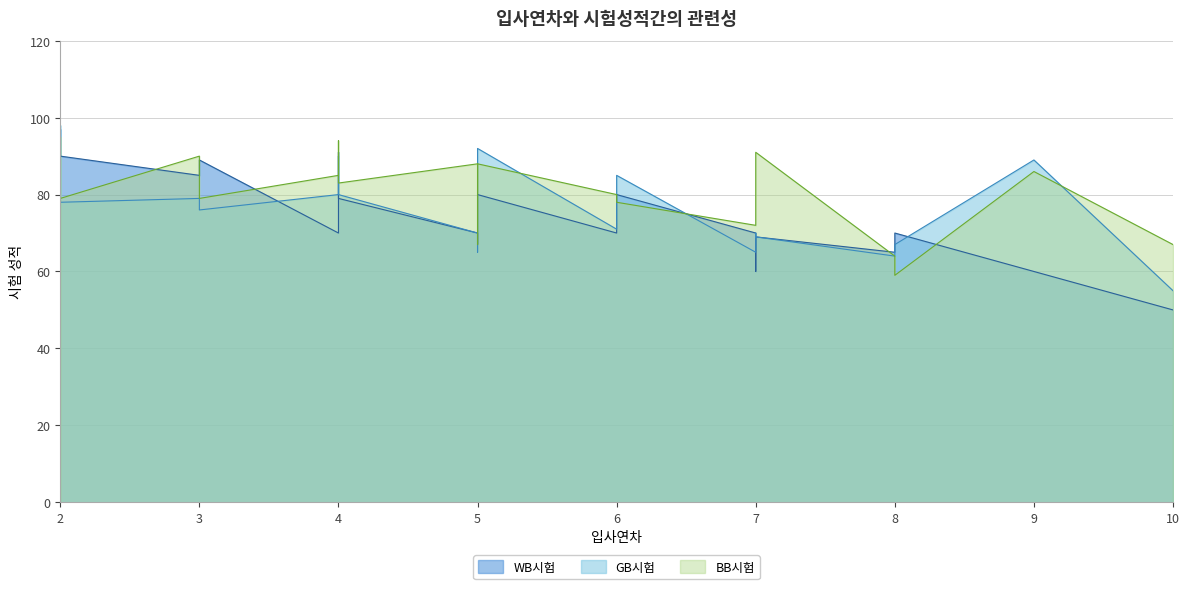

Reading left to right, transcribe all the data shown in this chart.

WB시험: 4=70	7=70	2=97	8=65	6=70	6=80	10=50	9=60	4=90	4=91	3=85	8=70	2=90	7=60	5=70	7=69	3=89	5=67	4=79	5=80
GB시험: 4=80	7=65	2=98	8=64	6=71	6=85	10=55	9=89	4=88	4=90	3=79	8=67	2=78	7=70	5=70	7=69	3=76	5=65	4=80	5=92
BB시험: 4=85	7=72	2=95	8=64	6=80	6=78	10=67	9=86	4=94	4=89	3=90	8=59	2=79	7=80	5=88	7=91	3=79	5=67	4=83	5=88